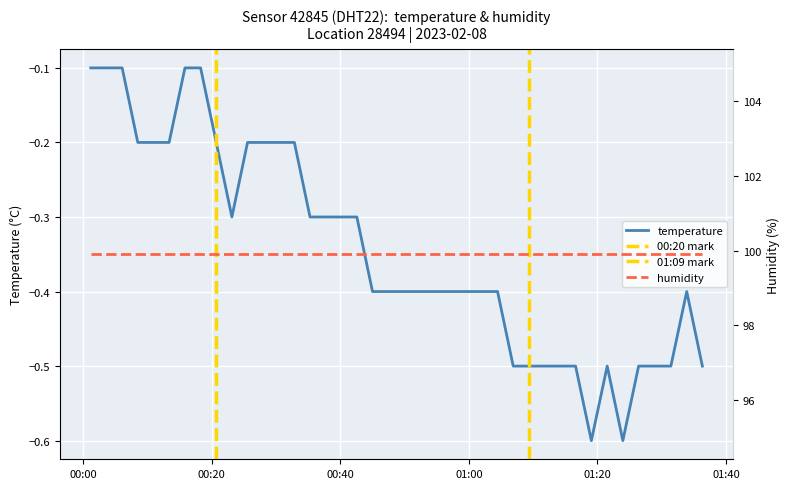

What is the maximum value shown in the chart?

-0.1